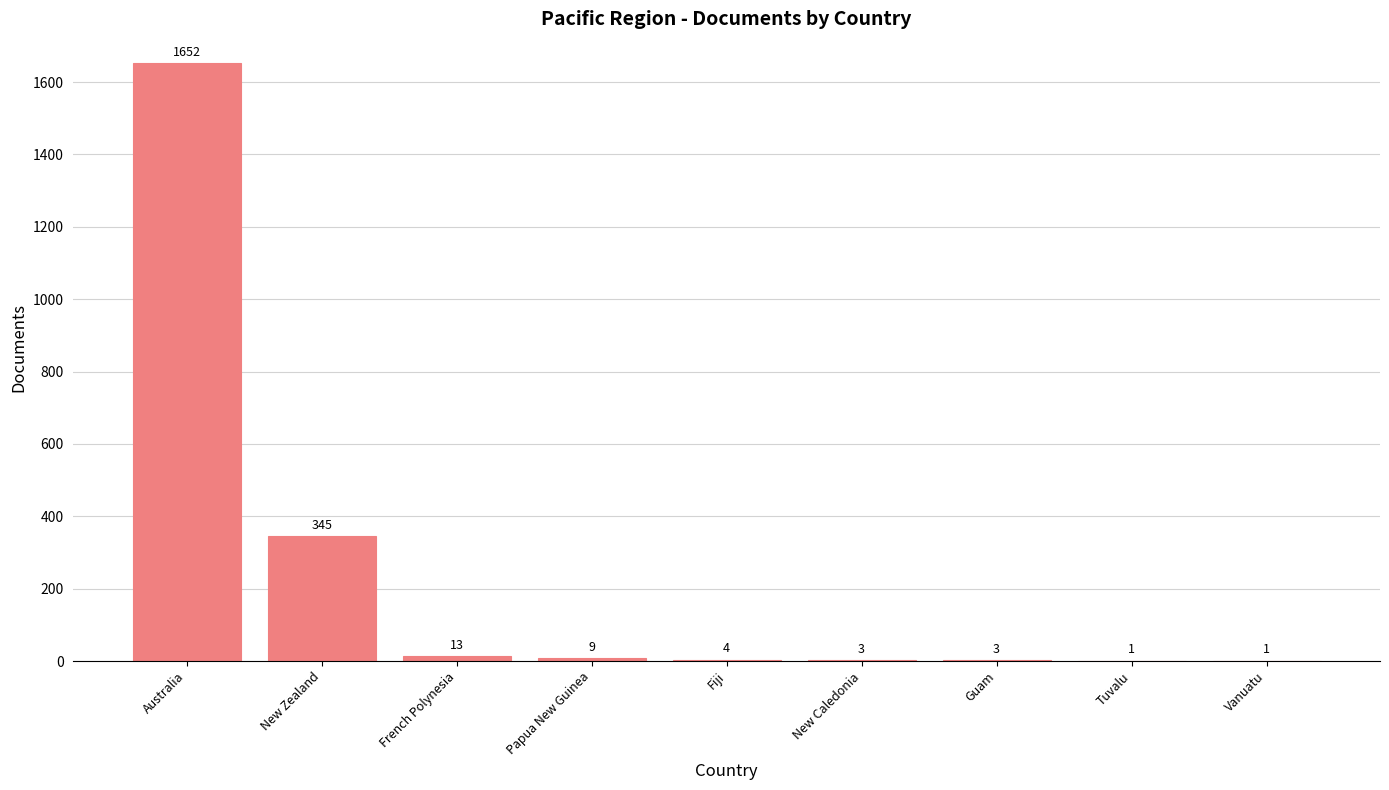

The chart shows a value of 3 at Guam. True or false?

True